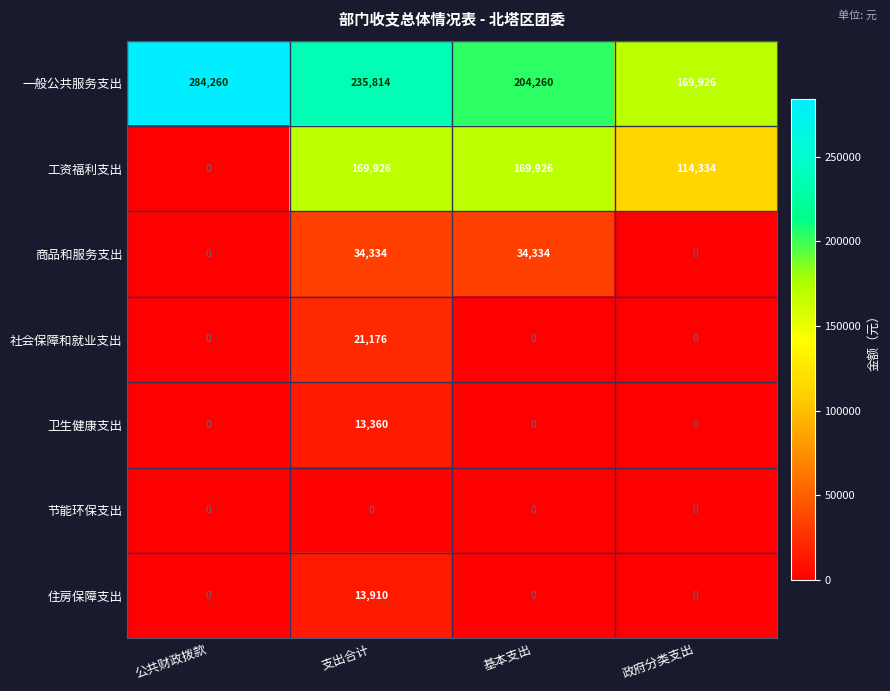

Count the 一般公共服务支出 values in the range 204260 to 284260.

3